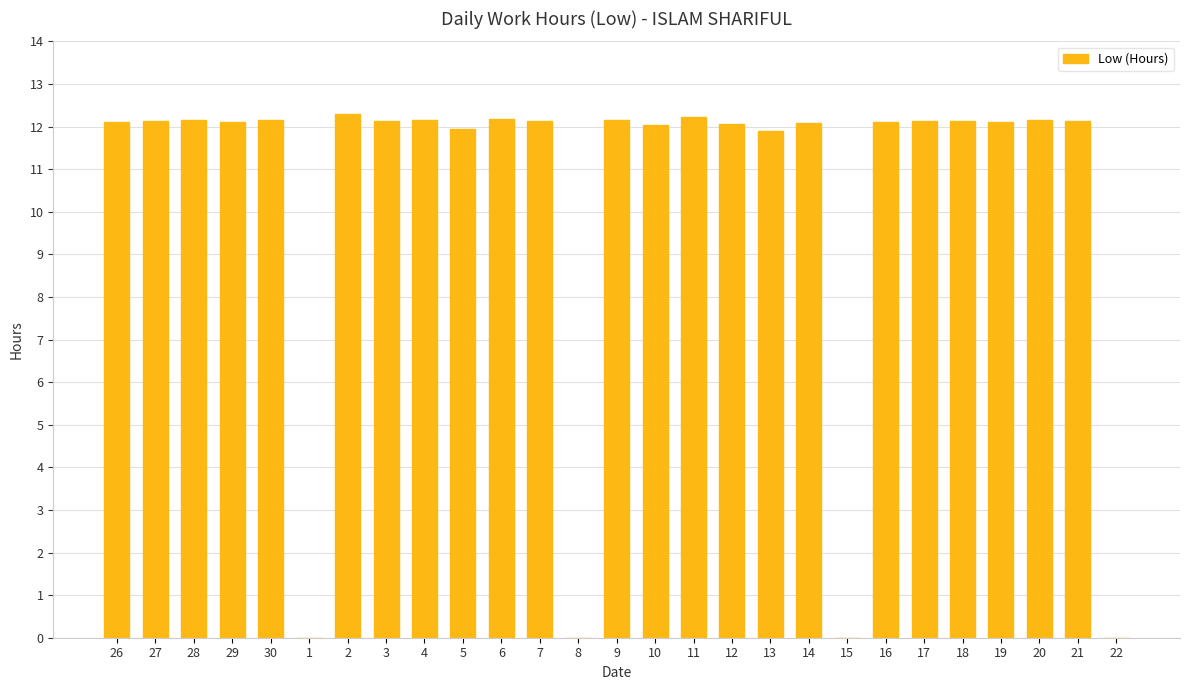

What is the change in value from 1 to 9?

+12.2